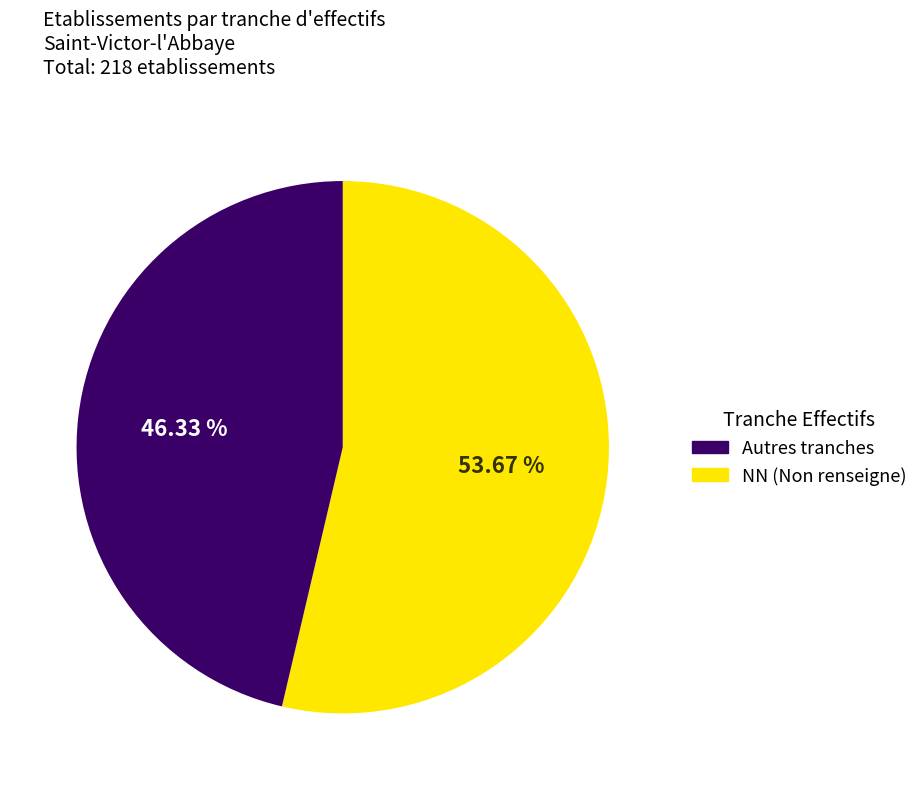

Does any single category account for the majority?

Yes